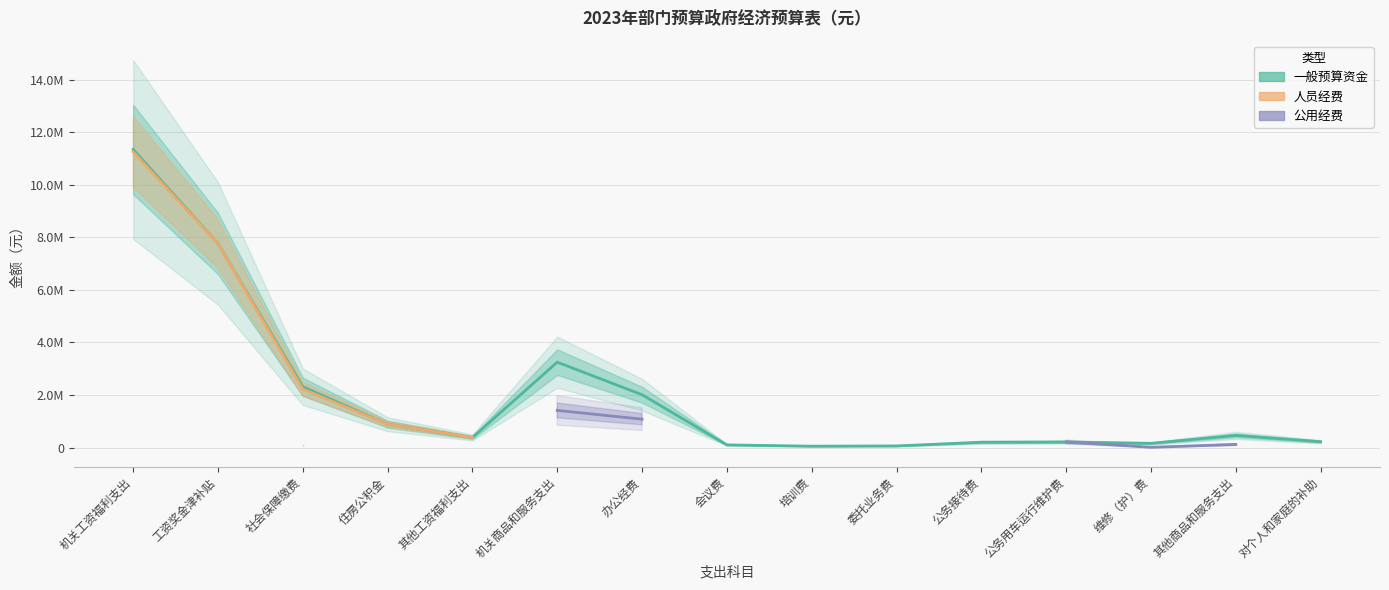

Which series changed the most between 其他工资福利支出 and 其他商品和服务支出?

一般预算资金